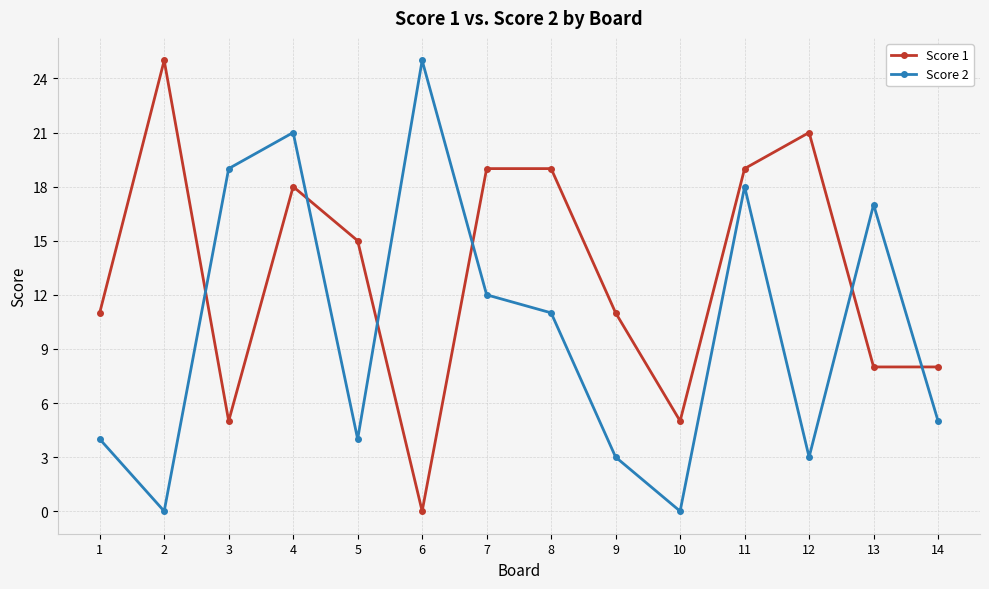

In Score 2, how many points are lower than both neighbors (excluding endpoints)?

4